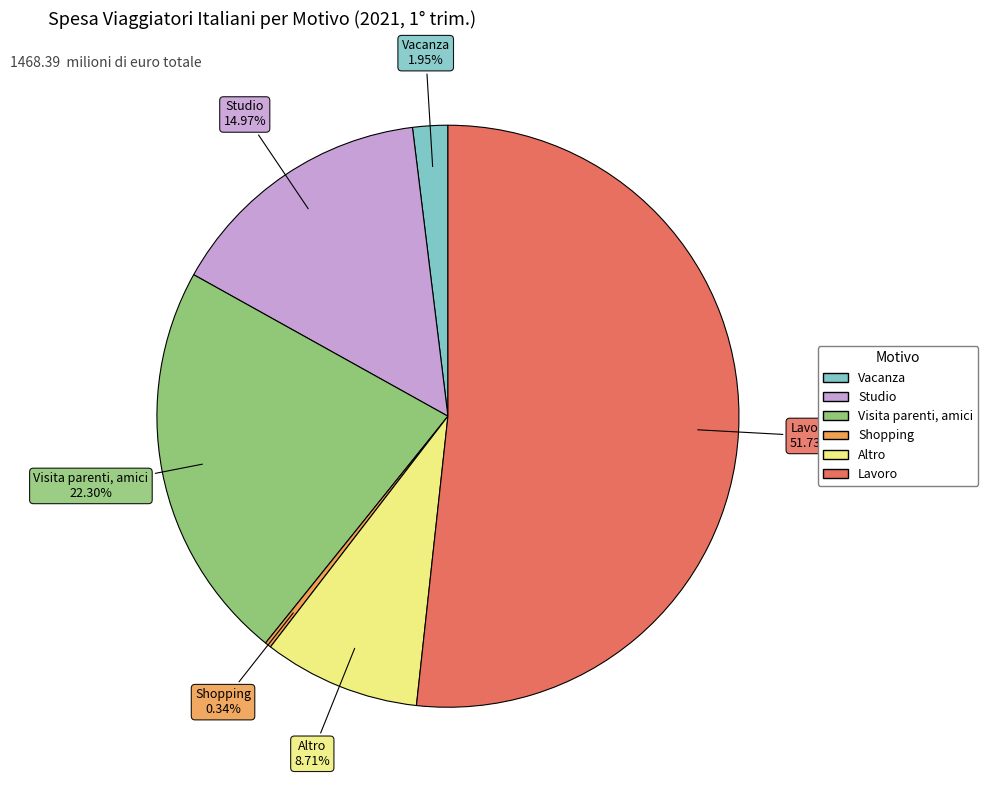

What percentage is the Studio slice, to the nearest percent?

15%